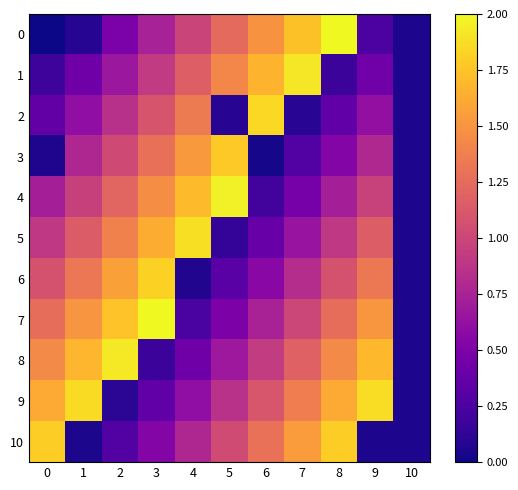

Reading left to right, list all the values displayed in this chart.

0: 0=0.0	1=0.1	2=0.5	3=0.7	4=1.0	5=1.2	6=1.5	7=1.7	8=2.0	9=0.3	10=0.1
1: 0=0.2	1=0.4	2=0.7	3=0.9	4=1.2	5=1.4	6=1.7	7=1.9	8=0.2	9=0.4	10=0.1
2: 0=0.4	1=0.6	2=0.8	3=1.1	4=1.3	5=0.1	6=1.8	7=0.1	8=0.4	9=0.6	10=0.1
3: 0=0.1	1=0.8	2=1.0	3=1.3	4=1.5	5=1.8	6=0.0	7=0.3	8=0.5	9=0.8	10=0.1
4: 0=0.7	1=1.0	2=1.2	3=1.5	4=1.7	5=2.0	6=0.2	7=0.5	8=0.7	9=1.0	10=0.1
5: 0=0.9	1=1.1	2=1.4	3=1.6	4=1.9	5=0.1	6=0.4	7=0.6	8=0.9	9=1.2	10=0.1
6: 0=1.1	1=1.3	2=1.6	3=1.8	4=0.1	5=0.3	6=0.6	7=0.8	8=1.1	9=1.3	10=0.1
7: 0=1.3	1=1.5	2=1.7	3=2.0	4=0.2	5=0.5	6=0.7	7=1.0	8=1.3	9=1.5	10=0.1
8: 0=1.4	1=1.7	2=1.9	3=0.2	4=0.4	5=0.7	6=0.9	7=1.2	8=1.4	9=1.7	10=0.1
9: 0=1.6	1=1.9	2=0.1	3=0.4	4=0.6	5=0.9	6=1.1	7=1.4	8=1.6	9=1.9	10=0.1
10: 0=1.8	1=0.0	2=0.3	3=0.5	4=0.8	5=1.0	6=1.3	7=1.5	8=1.8	9=0.1	10=0.1